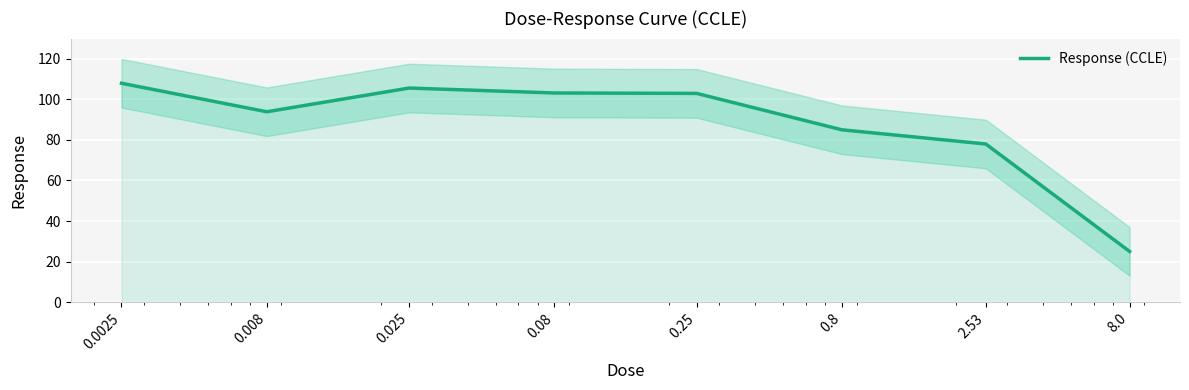

Which has a higher value, 0.25 or 8.0?

0.25